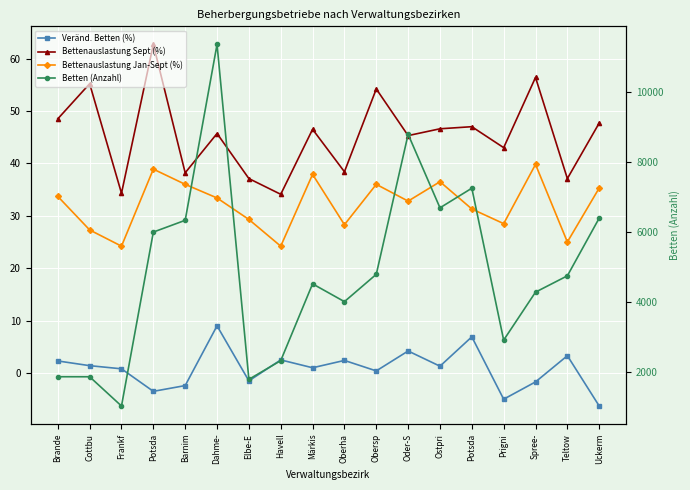

True or false: Bettenauslastung Jan-Sept (%) has more than 2 interior local peaks.

True